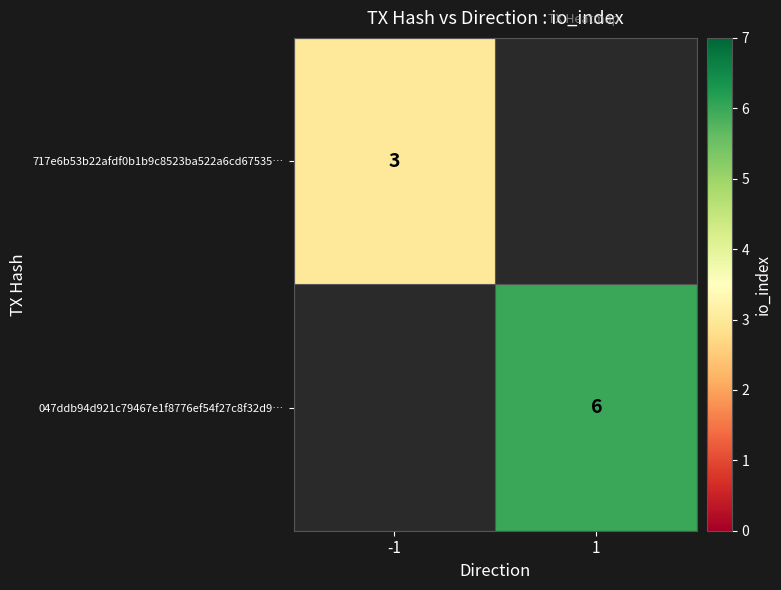

Is it true that 047ddb94d921c79467e1f8776ef54f27c8f32d9… equals 6 at 1?

True